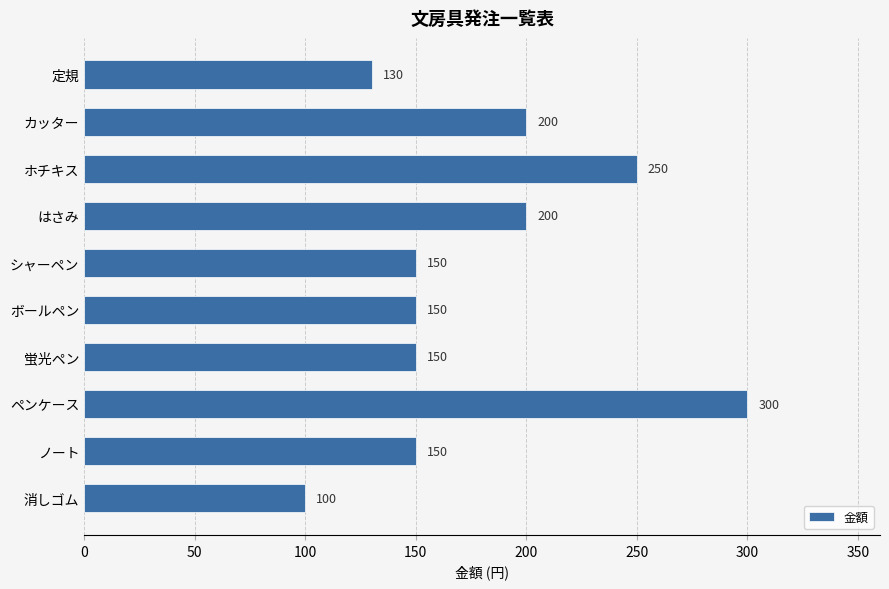

Read the value at 定規.

130